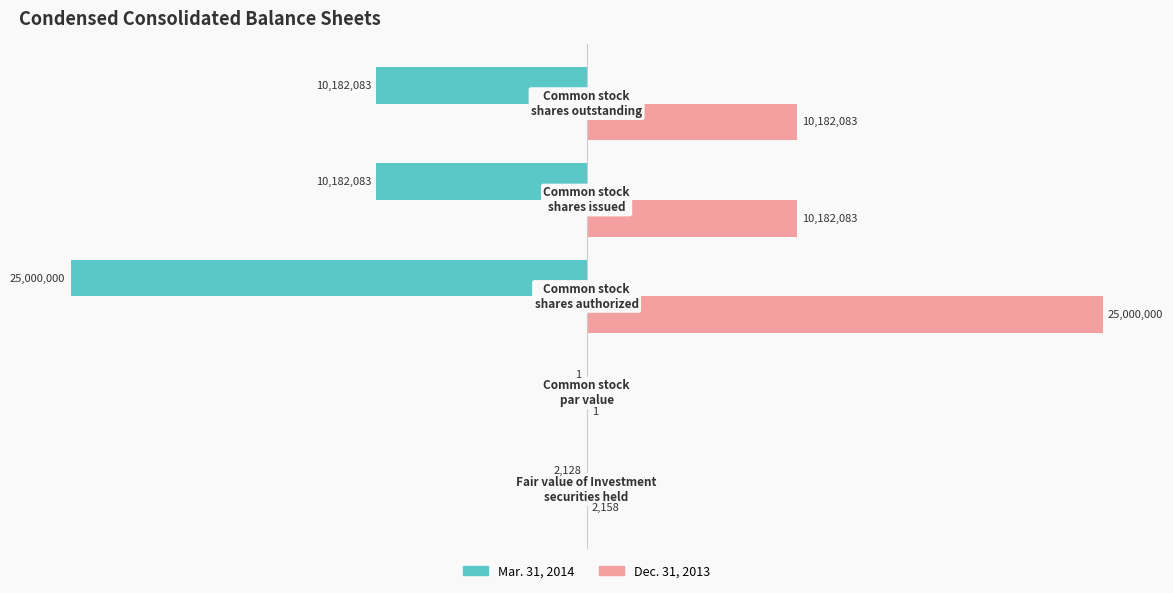

What are all the series names shown in the legend?

Mar. 31, 2014, Dec. 31, 2013